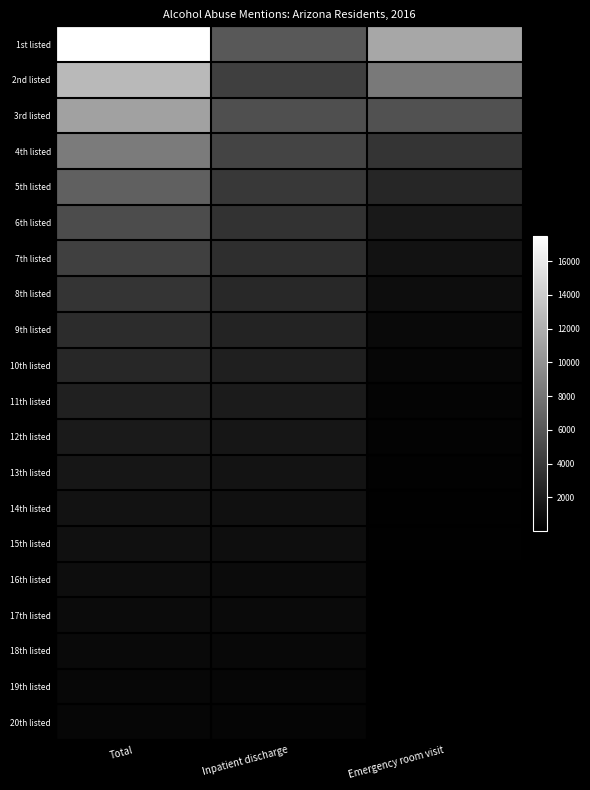

At Inpatient discharge, list the series in order from smallest to largest.

20th listed, 19th listed, 18th listed, 17th listed, 16th listed, 15th listed, 14th listed, 13th listed, 12th listed, 11th listed, 10th listed, 9th listed, 8th listed, 7th listed, 6th listed, 5th listed, 2nd listed, 4th listed, 3rd listed, 1st listed